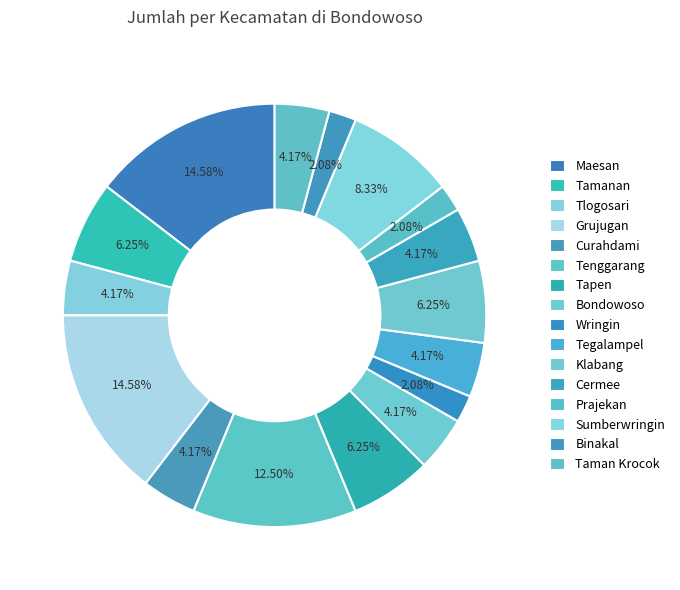

Count the number of slices in the pie.

16